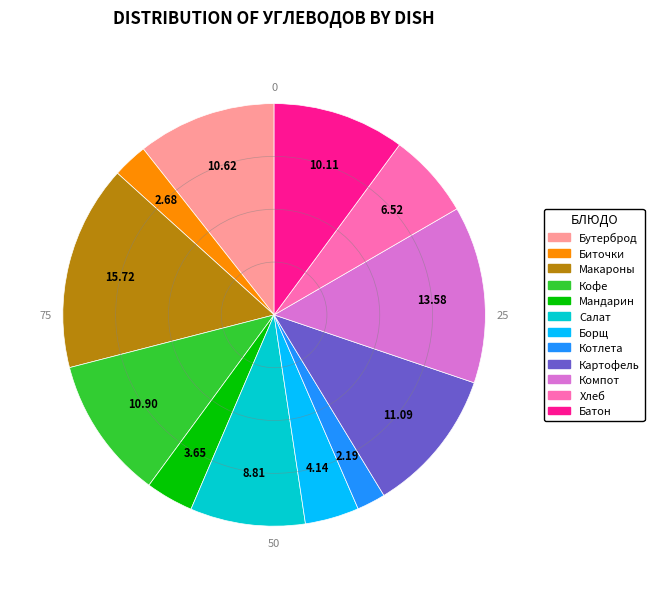

What is the ratio of the value at Кофе to the value at Компот?

0.8